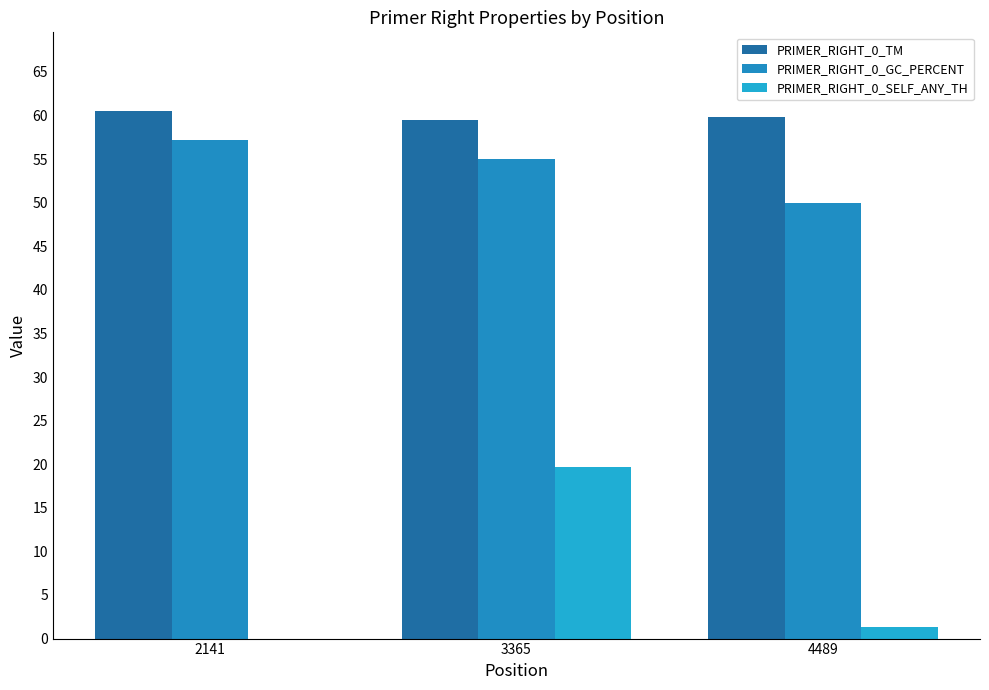

At which label does PRIMER_RIGHT_0_SELF_ANY_TH first exceed 1?

3365